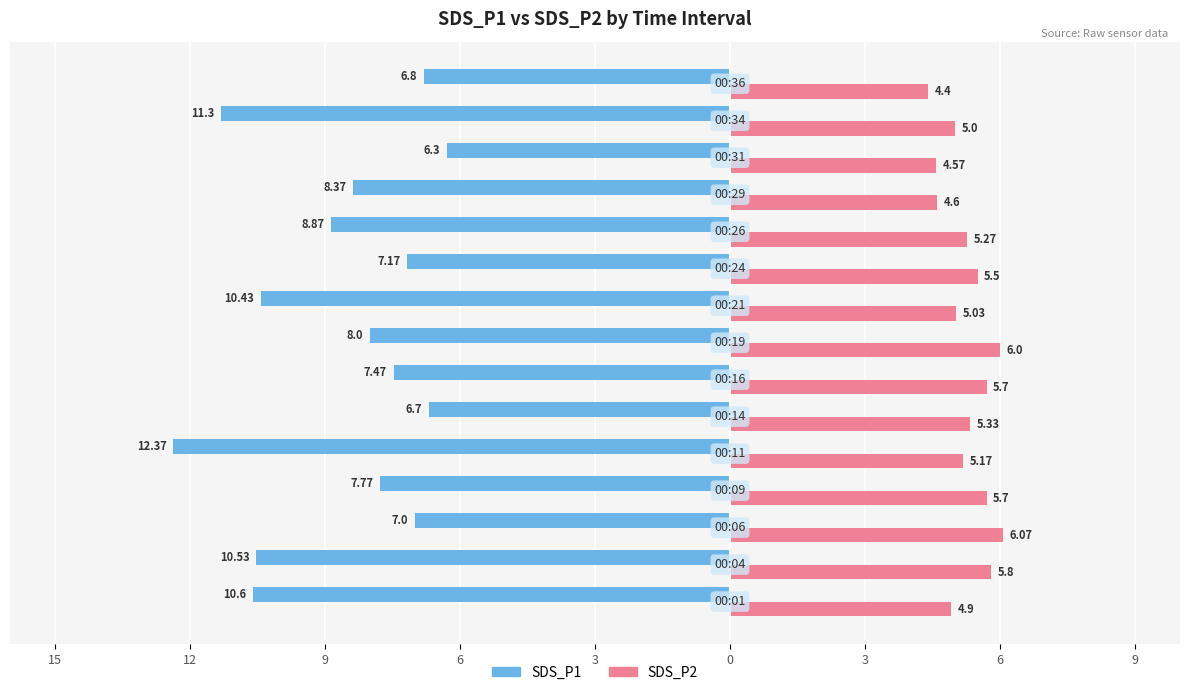

What are all the series names shown in the legend?

SDS_P1, SDS_P2